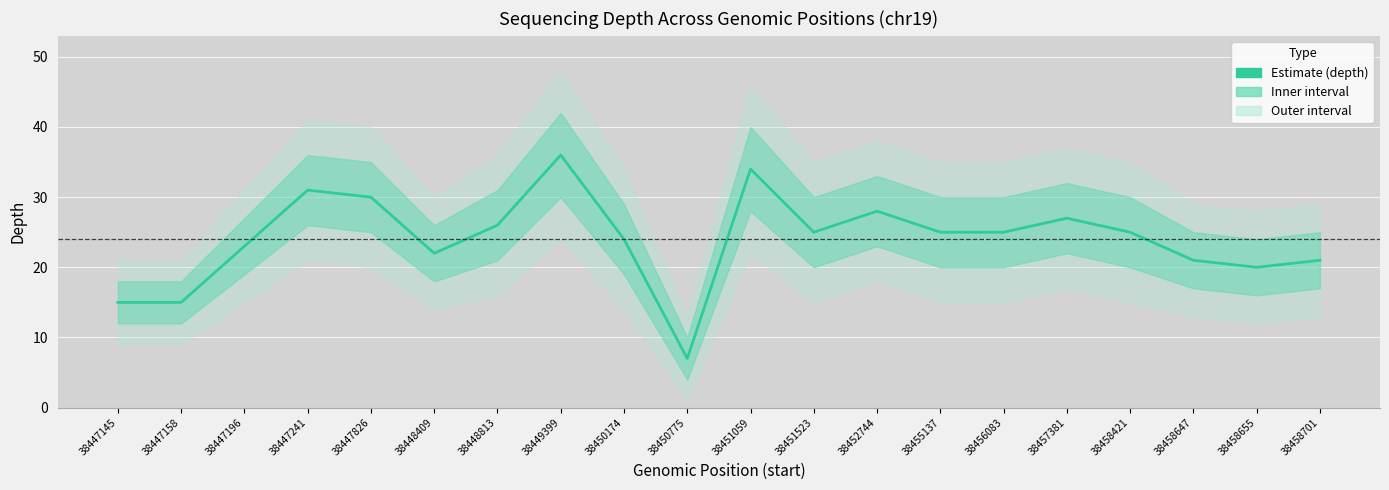

True or false: the data shows 42 at 38447826.

False